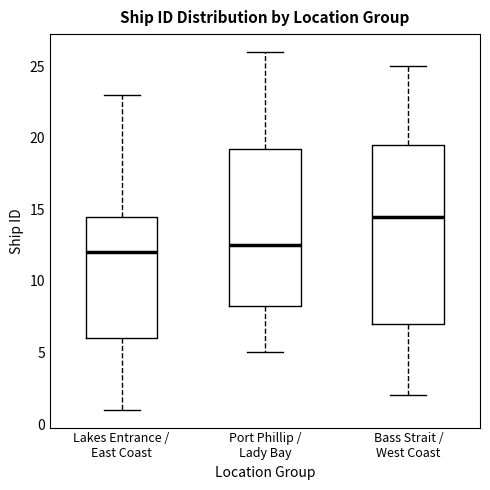

Where does the upper whisker of the box for Port Phillip / Lady Bay end on the y-axis? The values are not printed on the chart, so give them approximately, as read against the axis.

26.0